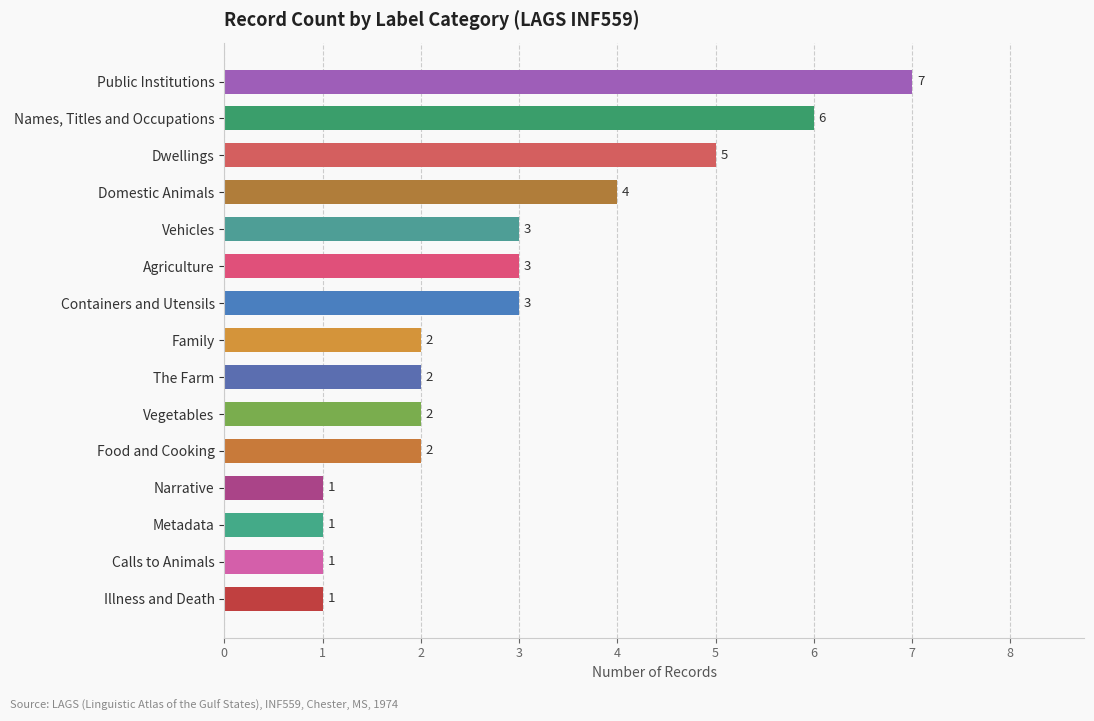

Reading bottom to top, extract all data points from this chart.

1	1	1	1	2	2	2	2	3	3	3	4	5	6	7